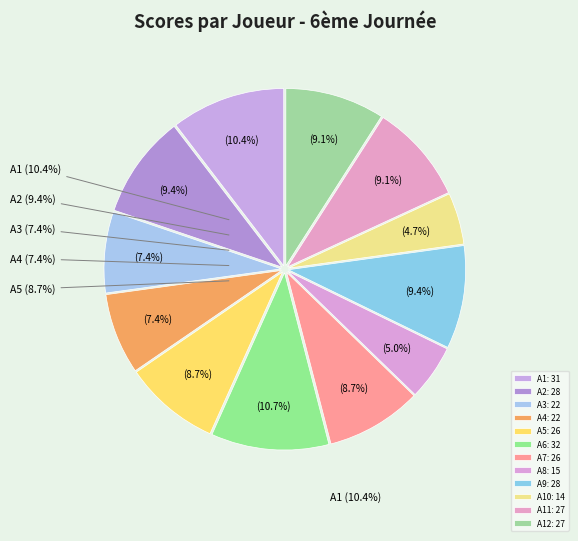

The A7 slice represents 9% of the pie. True or false?

True